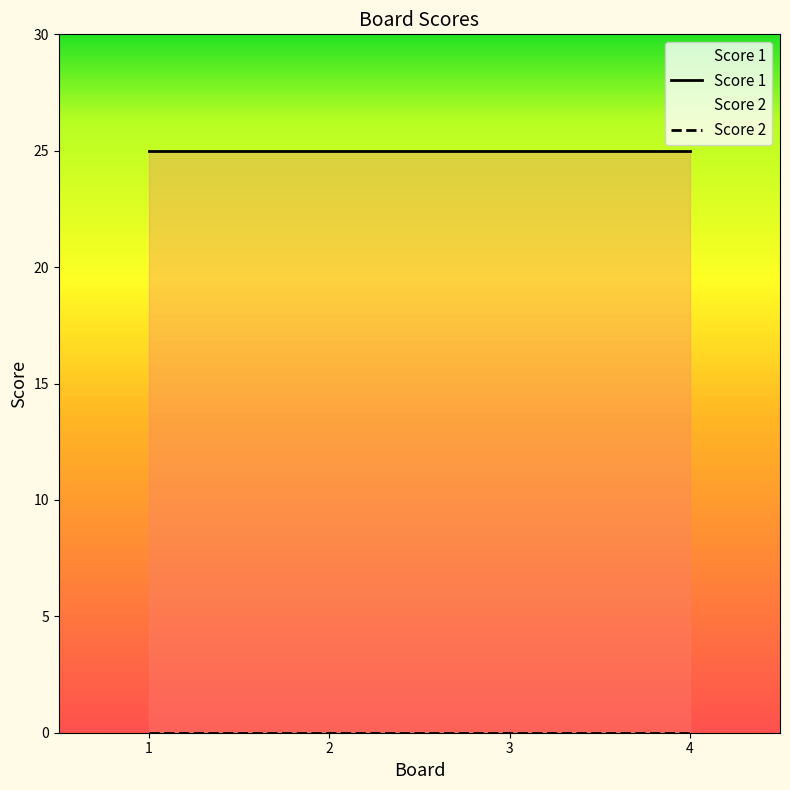

Which category has the highest value across all series?

1